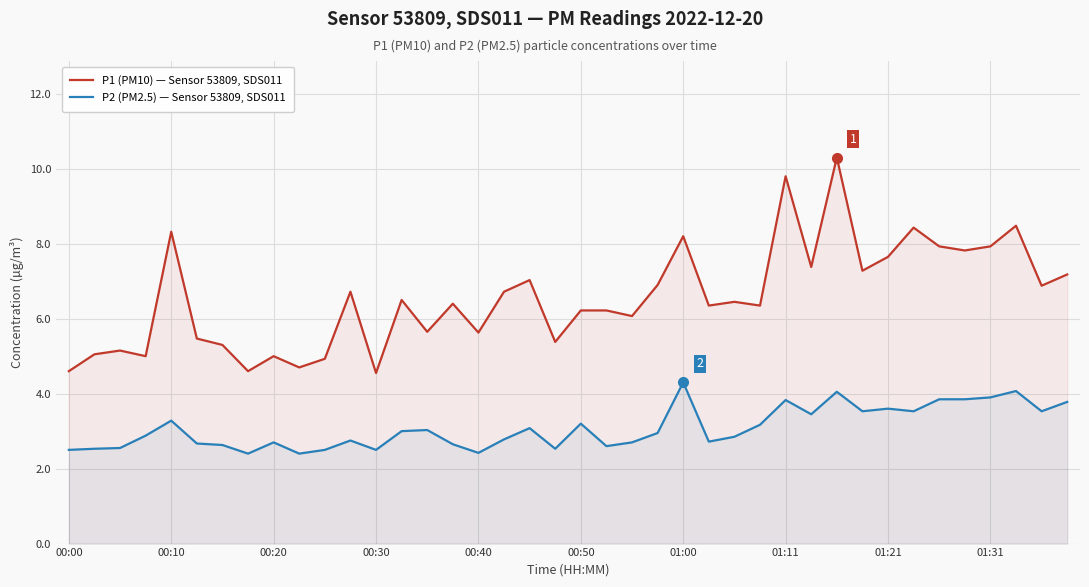

What is the maximum value shown in the chart?

10.3